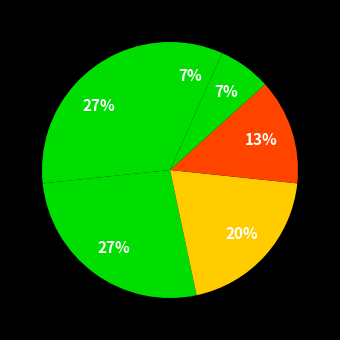

Count the number of slices in the pie.

6